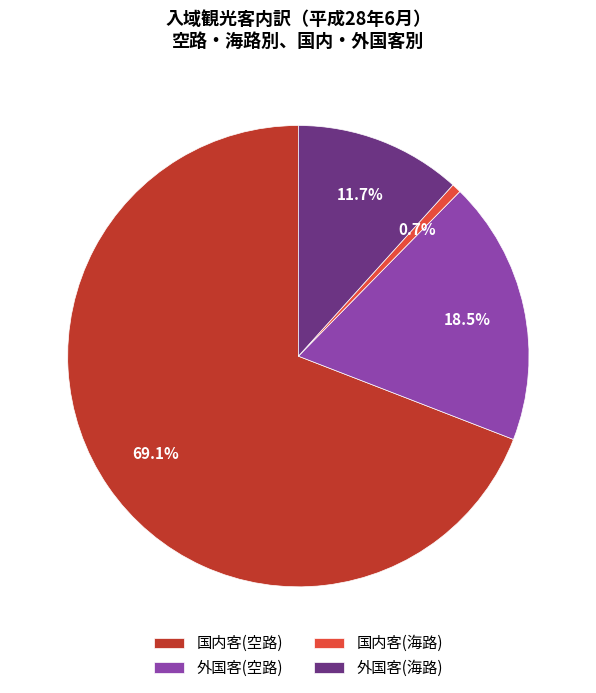

Between 外国客(海路) and 外国客(空路), which is larger?

外国客(空路)